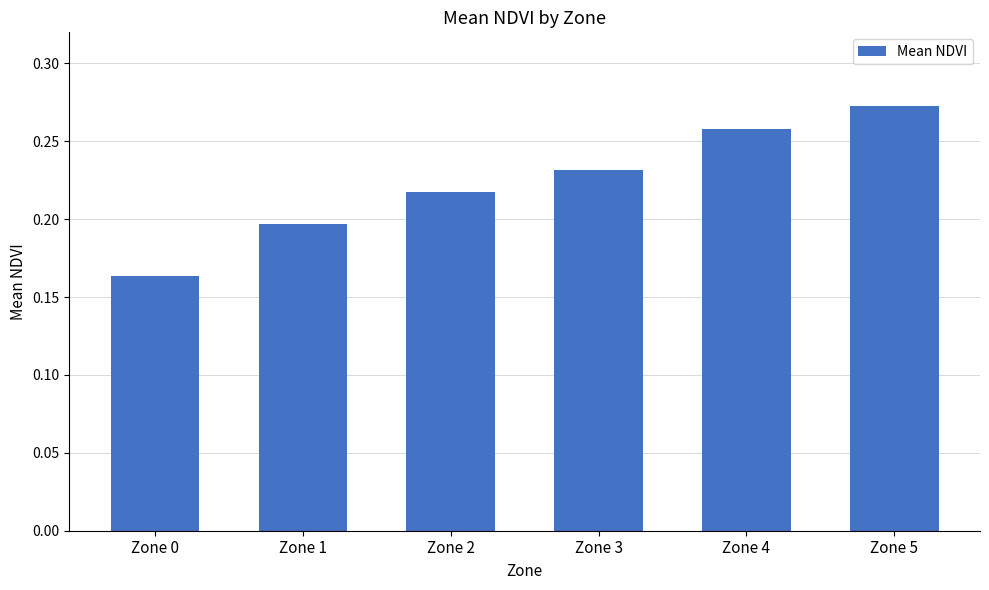

Does the chart contain stacked bars?

No